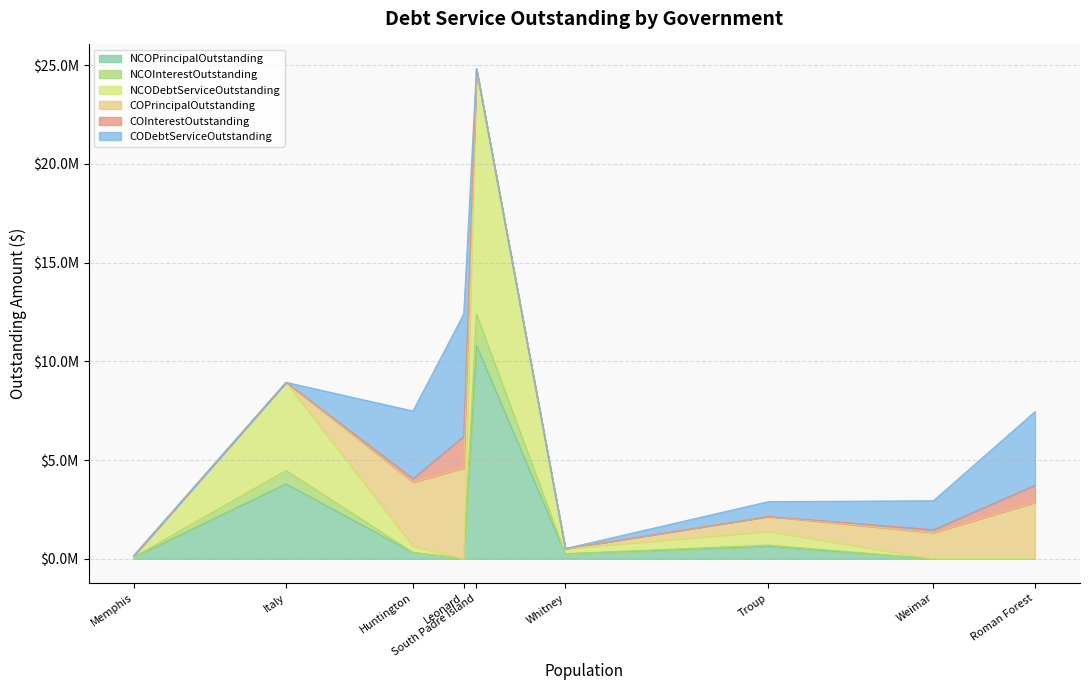

Between Troup and Italy, which series saw the biggest shift?

NCODebtServiceOutstanding